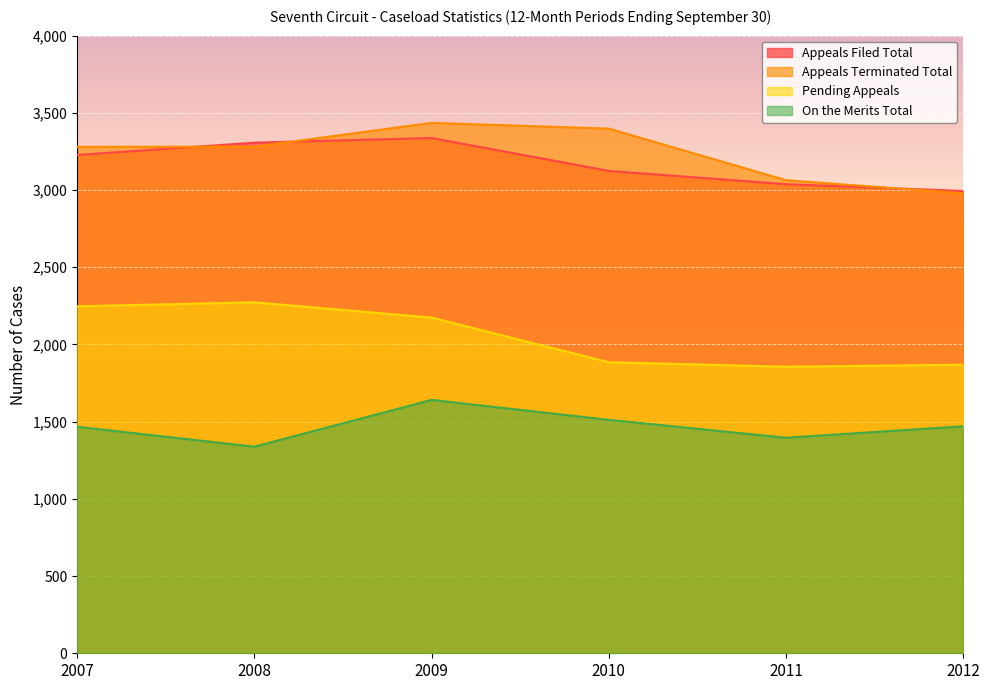

How many interior local peaks does the Appeals Terminated Total series have?

1